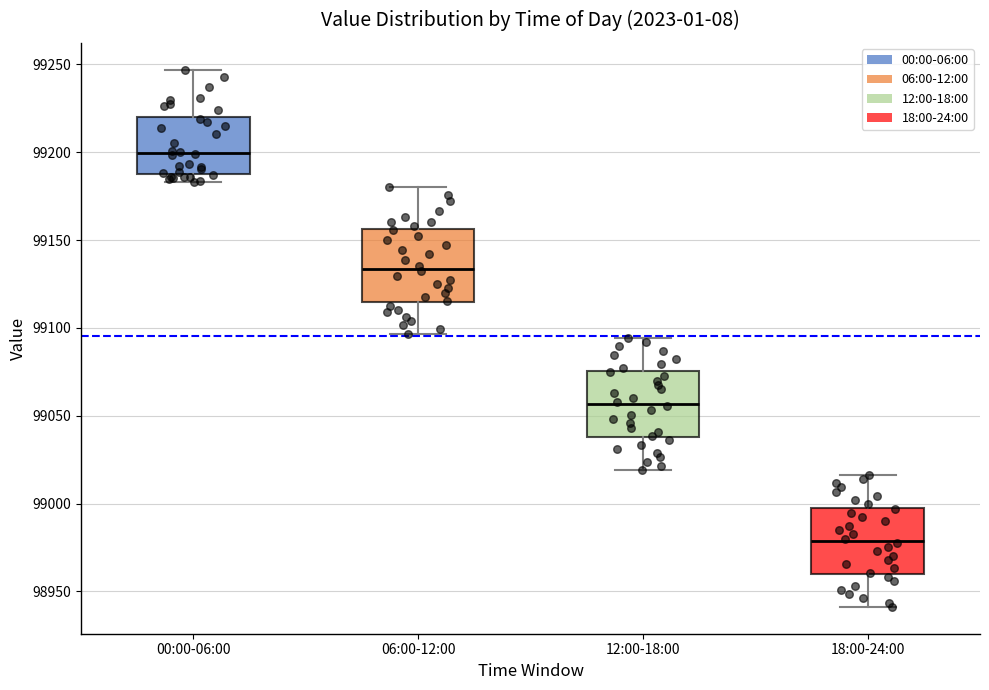

Reading left to right, read every box against the y-axis: the position of its median line, the range the box covers, and the ends of its whiskers. The values are not printed on the chart, so give them approximately, as read against the axis.

00:00-06:00: median 99200, box 99190 to 99220, whiskers 99185 to 99245
06:00-12:00: median 99135, box 99115 to 99155, whiskers 99095 to 99180
12:00-18:00: median 99055, box 99040 to 99075, whiskers 99020 to 99095
18:00-24:00: median 98980, box 98960 to 99000, whiskers 98940 to 99015